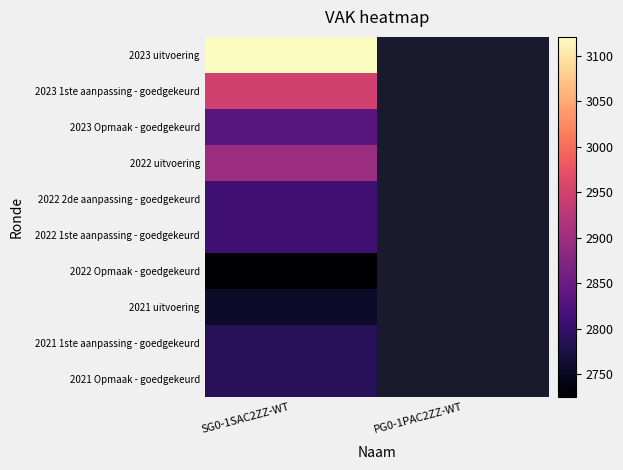

Which series has the widest spread of values?

2023 uitvoering